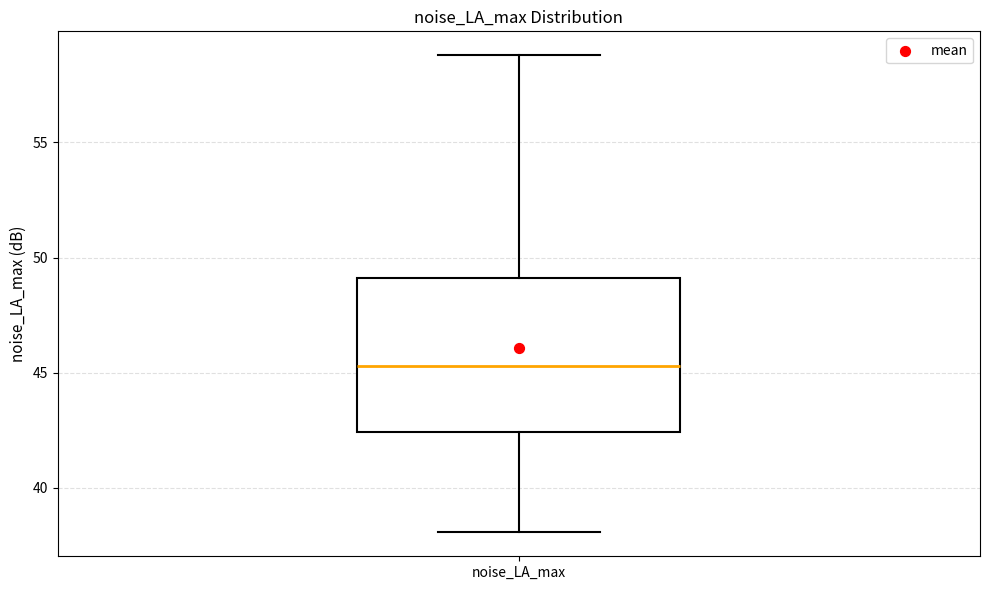

Where is the lower edge of the box for noise_LA_max on the y-axis? The values are not printed on the chart, so give them approximately, as read against the axis.

42.5